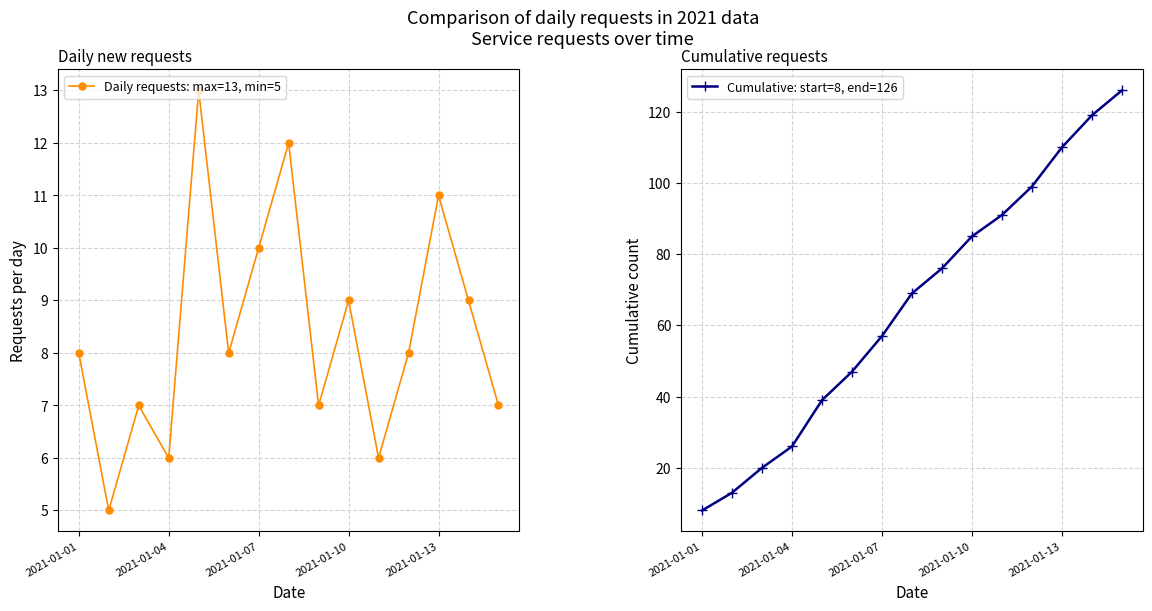

Reading left to right, transcribe all the data shown in this chart.

Daily requests: max=13, min=5: 8	5	7	6	13	8	10	12	7	9	6	8	11	9	7
Cumulative: start=8, end=126: 8	13	20	26	39	47	57	69	76	85	91	99	110	119	126